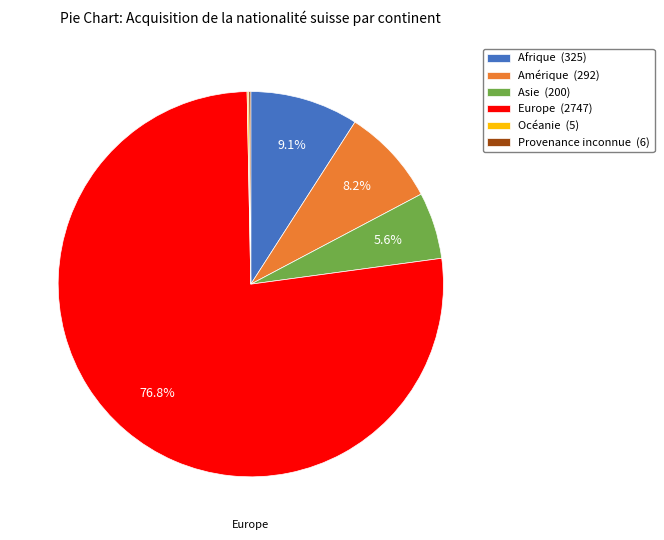

To the nearest percent, what is the average slice percentage?

17%